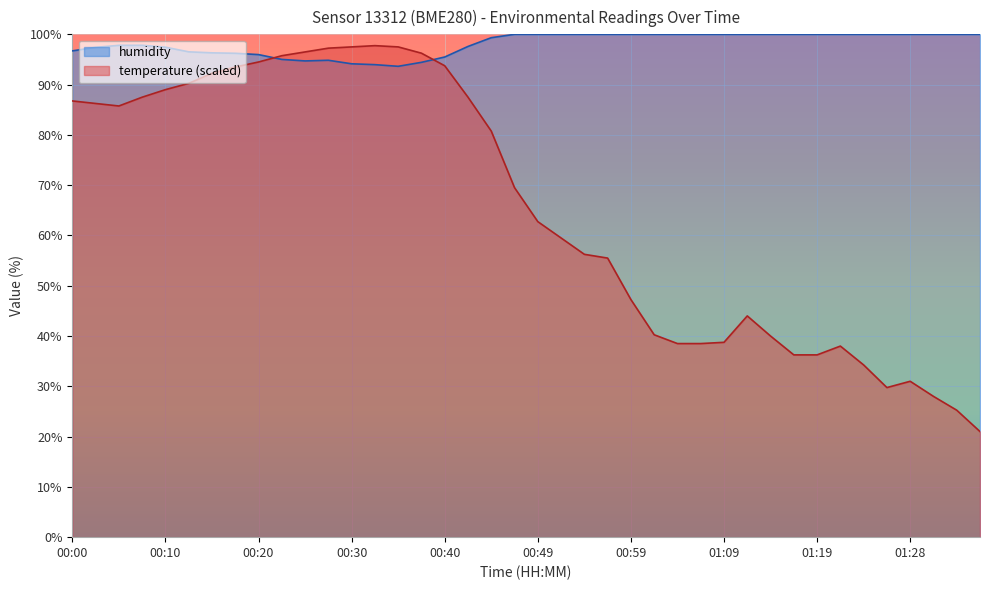

Does the chart display data point markers on the line(s)?

No